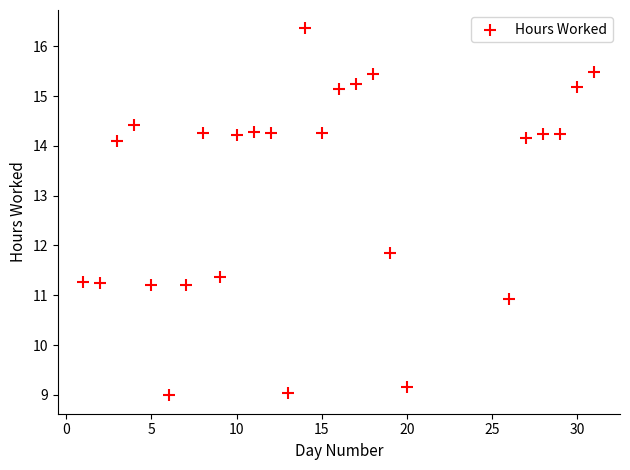

What is the range of X values (max minus min)?

30.0